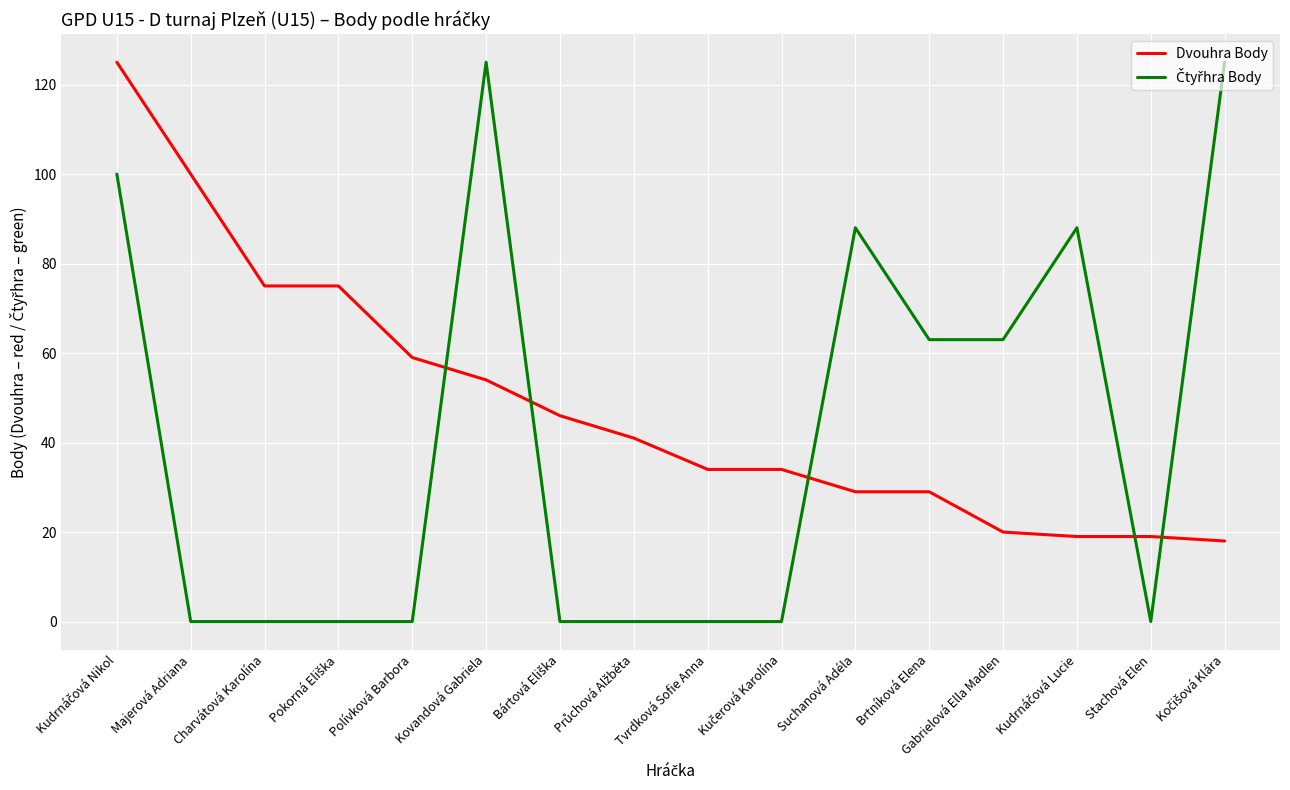

The value of Dvouhra Body at Suchanová Adéla is 39. True or false?

False